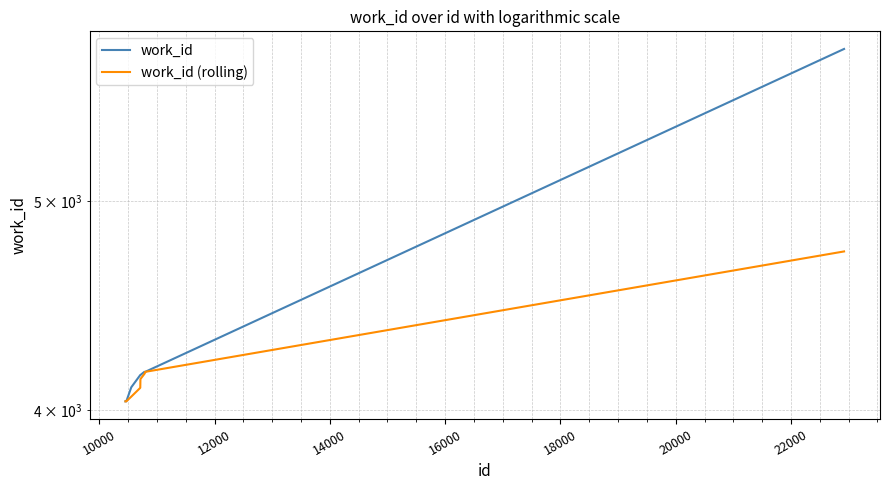

What is the sum of all work_id (rolling) values?

41629.0